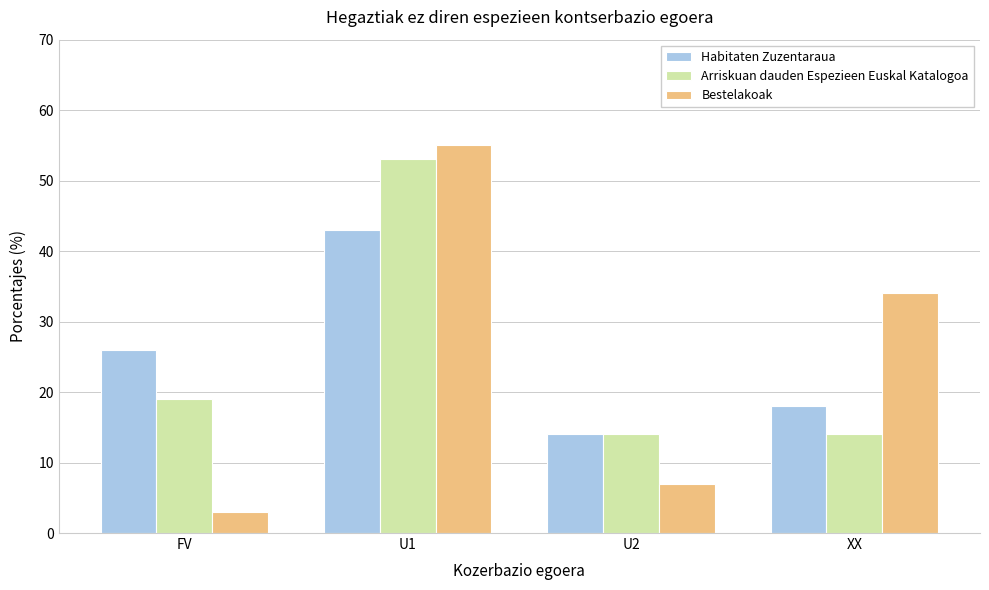

Reading left to right, extract all data points from this chart.

Habitaten Zuzentaraua: 26	43	14	18
Arriskuan dauden Espezieen Euskal Katalogoa: 19	53	14	14
Bestelakoak: 3	55	7	34